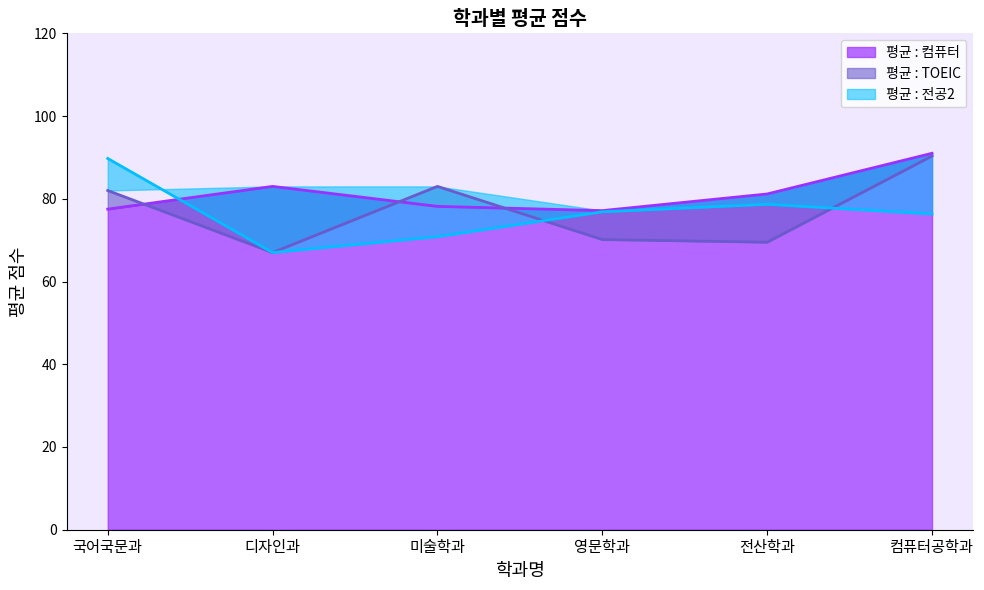

Reading right to left, list all the values displayed in this chart.

평균 : 컴퓨터: 91.0	81.2	77.1	78.2	83.0	77.5
평균 : TOEIC: 90.3	69.5	70.1	83.0	67.0	82.0
평균 : 전공2: 76.3	78.7	76.9	70.8	67.0	89.8